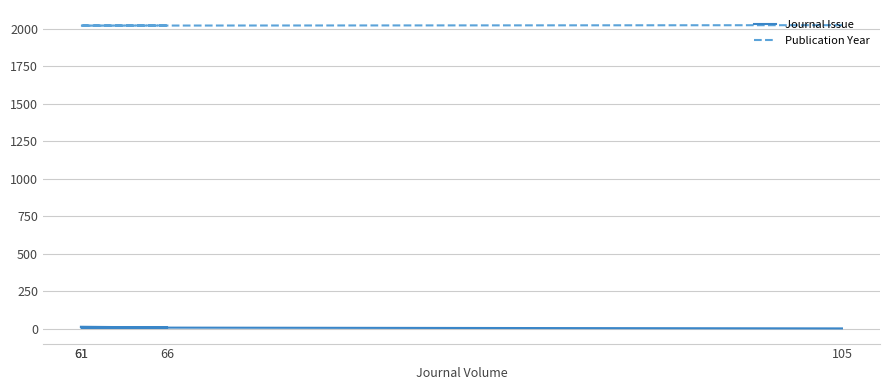

Does the chart display data point markers on the line(s)?

No